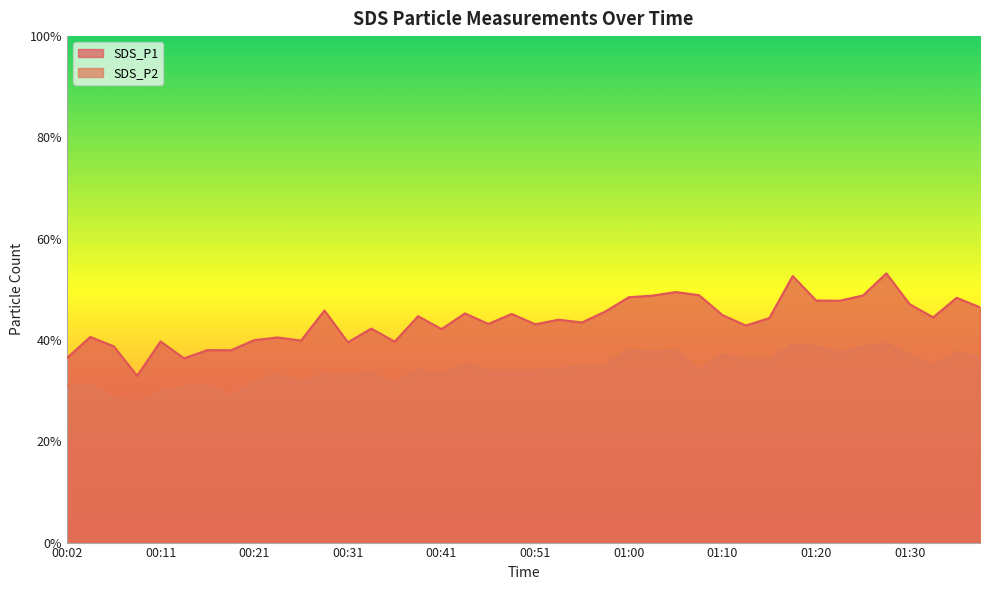

What is the greatest value displayed?

53.1